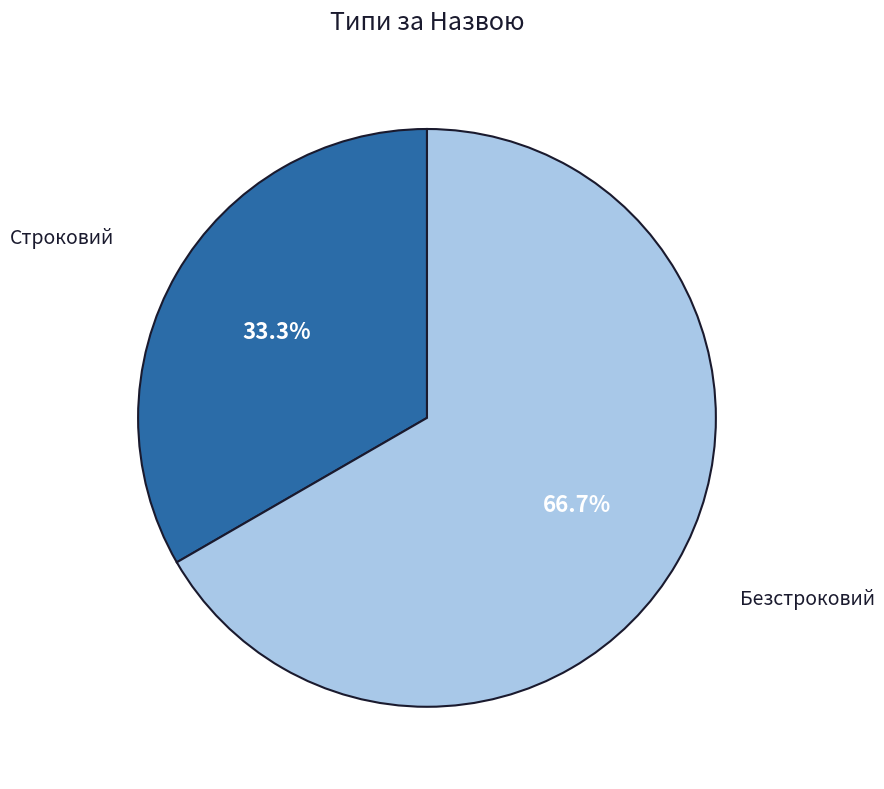

Is there a majority slice in this chart?

Yes